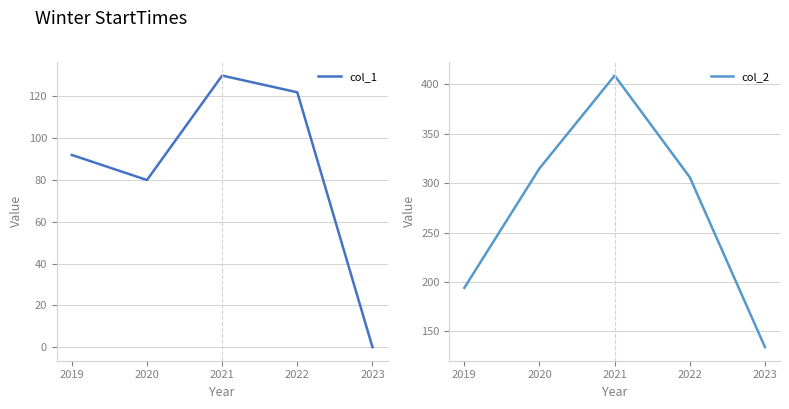

Which category has the highest value in the col_1 series?

2021